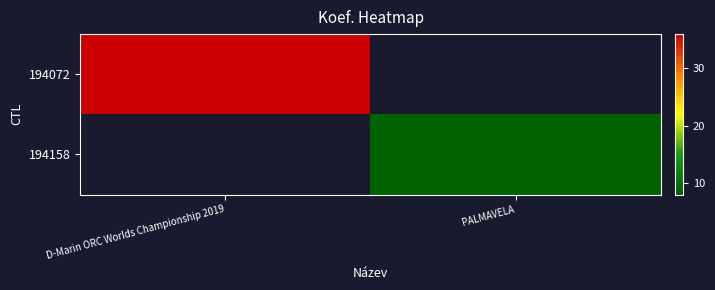

Is the value of 194158 at D-Marin ORC Worlds Championship 2019 greater than the value of 194072 at PALMAVELA?

No